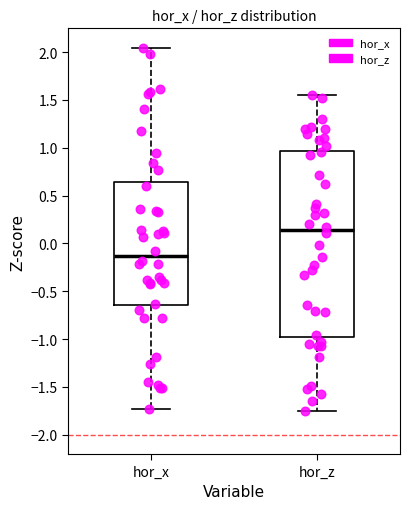

Where is the upper edge of the box for hor_z on the y-axis? The values are not printed on the chart, so give them approximately, as read against the axis.

0.95